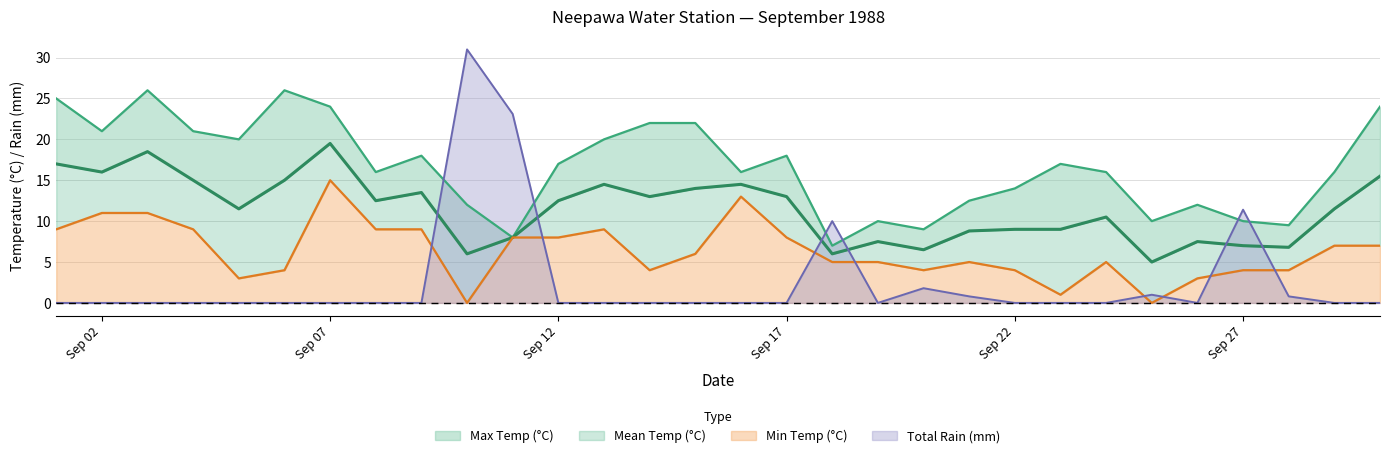

Does the chart display data point markers on the line(s)?

No